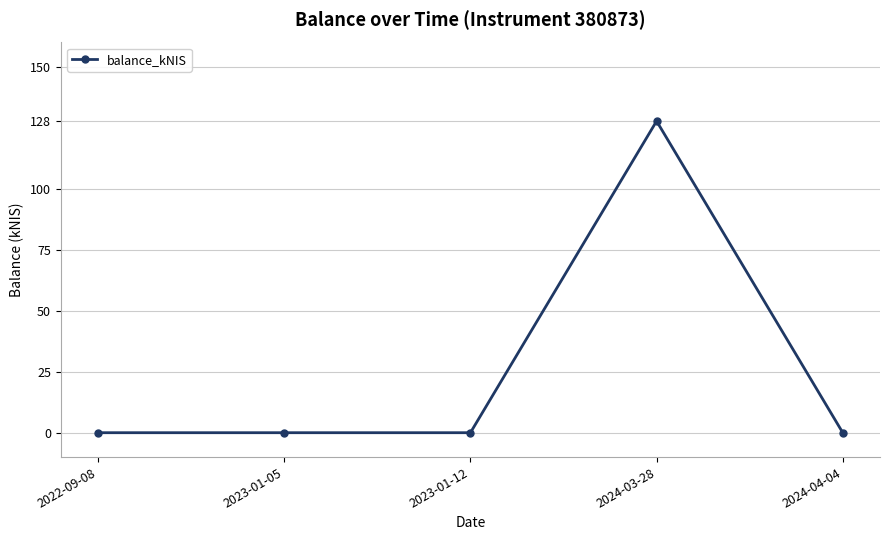

Is it true that the value at 2022-09-08 is 87.4?

False